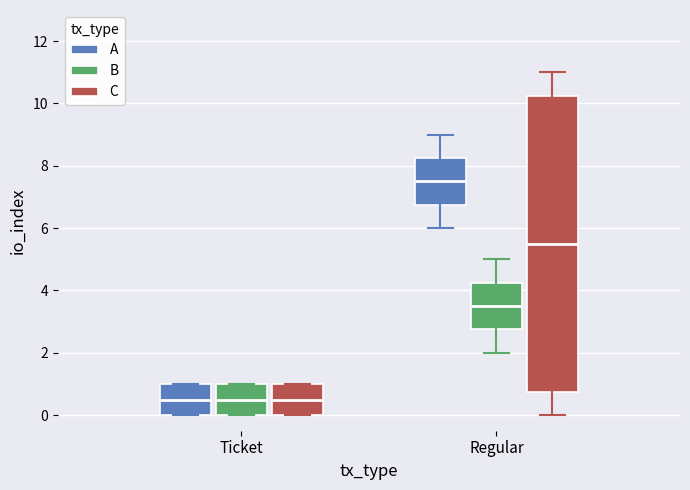

Reading left to right, transcribe this box plot: for each box, give where its median line is, the range the box spans, and where its two whiskers end, as read against the y-axis. The values are not printed on the chart, so give them approximately, as read against the axis.

Ticket (A): median 0.6, box 0.0 to 1.0, whiskers 0.0 to 1.0
Ticket (B): median 0.6, box 0.0 to 1.0, whiskers 0.0 to 1.0
Ticket (C): median 0.6, box 0.0 to 1.0, whiskers 0.0 to 1.0
Regular (A): median 7.6, box 6.8 to 8.2, whiskers 6.0 to 9.0
Regular (B): median 3.6, box 2.8 to 4.2, whiskers 2.0 to 5.0
Regular (C): median 5.6, box 0.8 to 10.2, whiskers 0.0 to 11.0